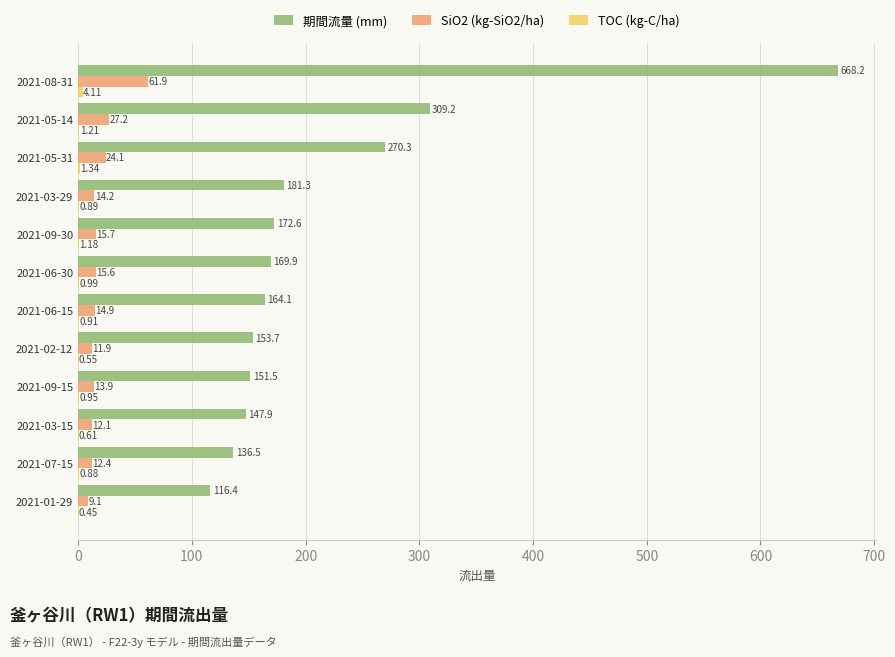

At which category is the sum across all series the highest?

2021-08-31